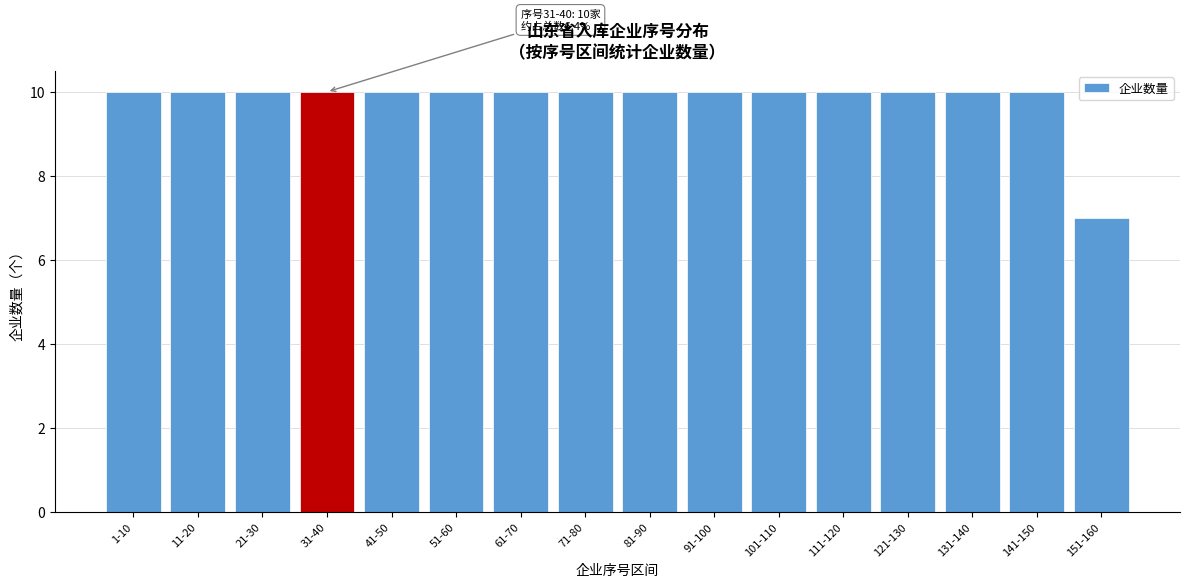

Reading left to right, extract all data points from this chart.

1-10=10	11-20=10	21-30=10	31-40=10	41-50=10	51-60=10	61-70=10	71-80=10	81-90=10	91-100=10	101-110=10	111-120=10	121-130=10	131-140=10	141-150=10	151-160=7